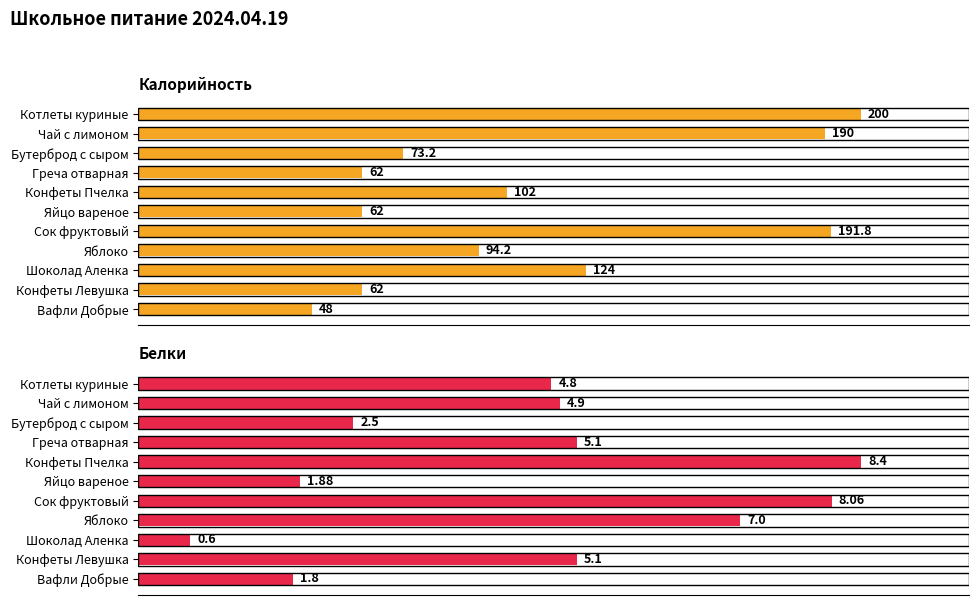

Is it true that Калорийность equals 104.0 at Котлеты куриные?

False